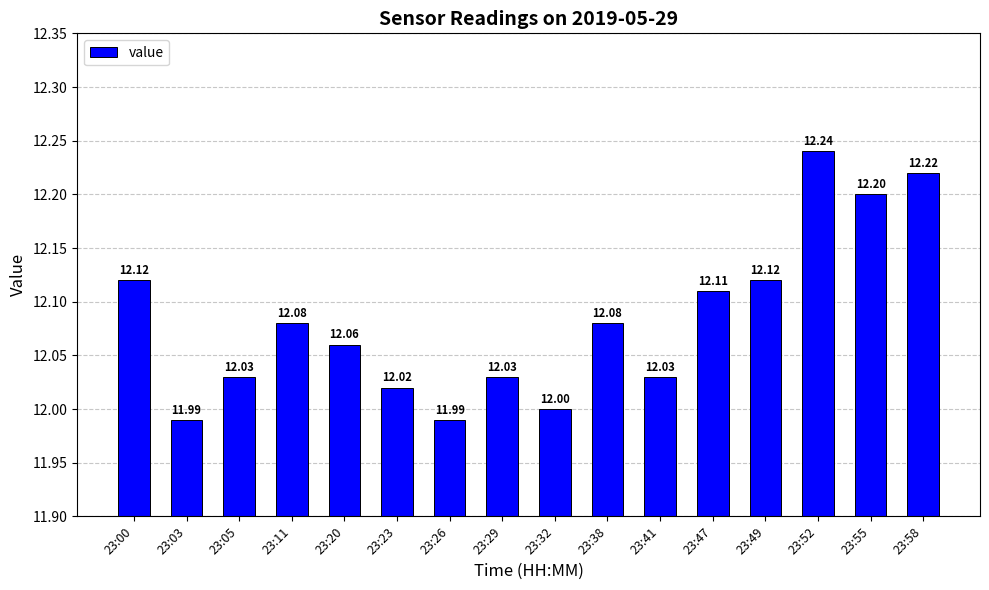

Approximately how many times larger is the value at 23:49 compared to 23:58?

1.0